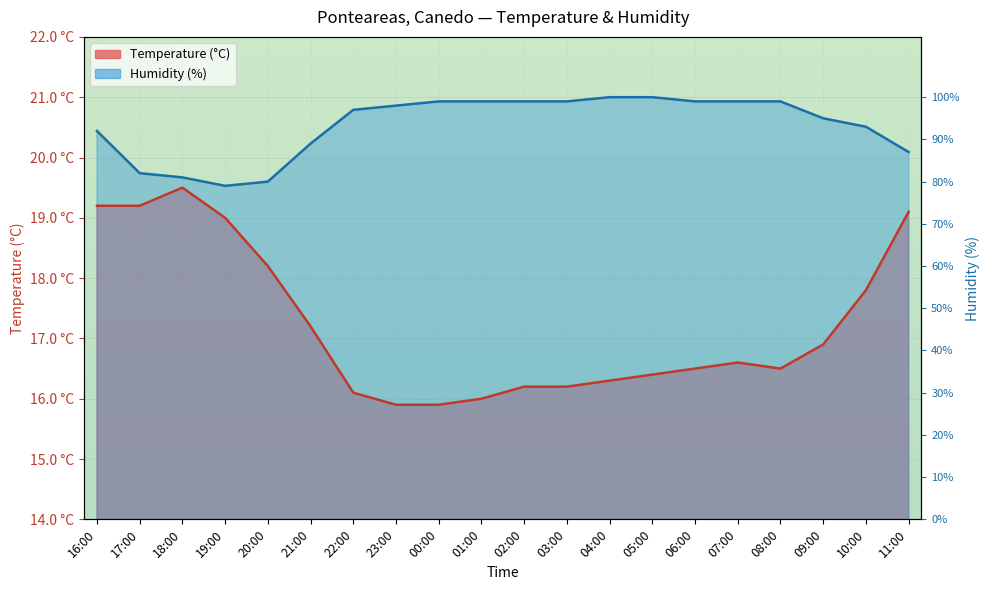

What is the sum of all Temperature (C) values?

344.7